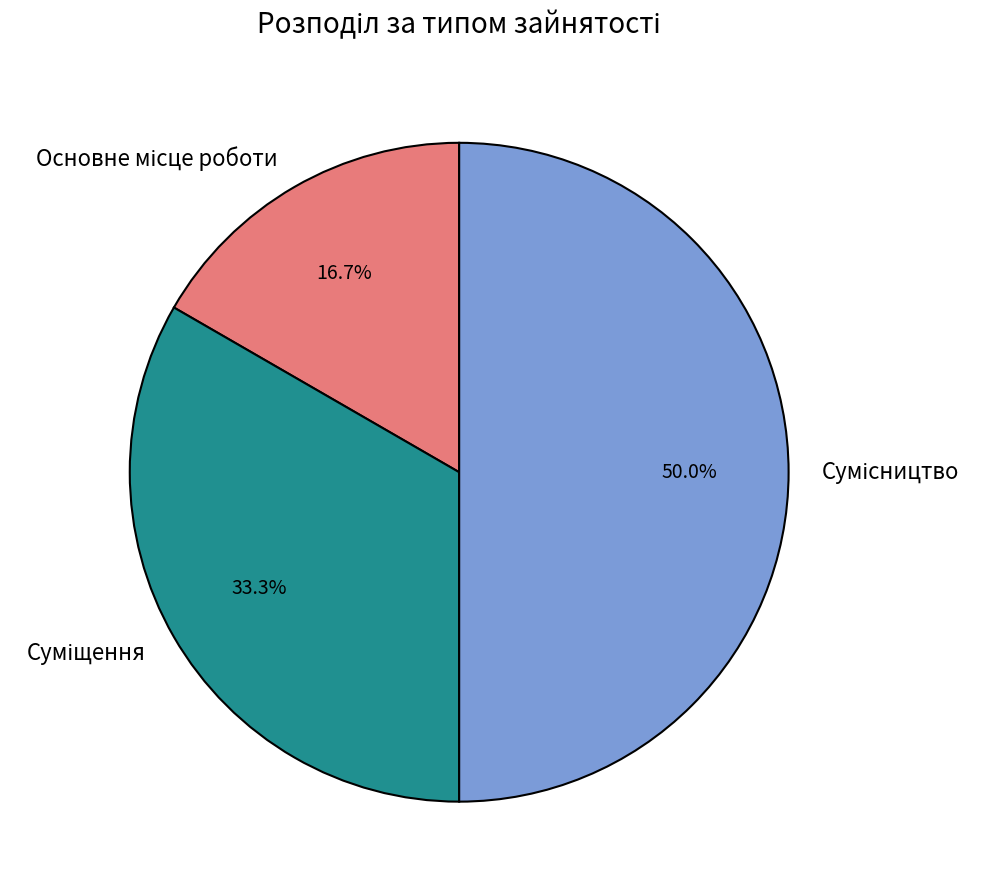

How many segments does this pie chart have?

3